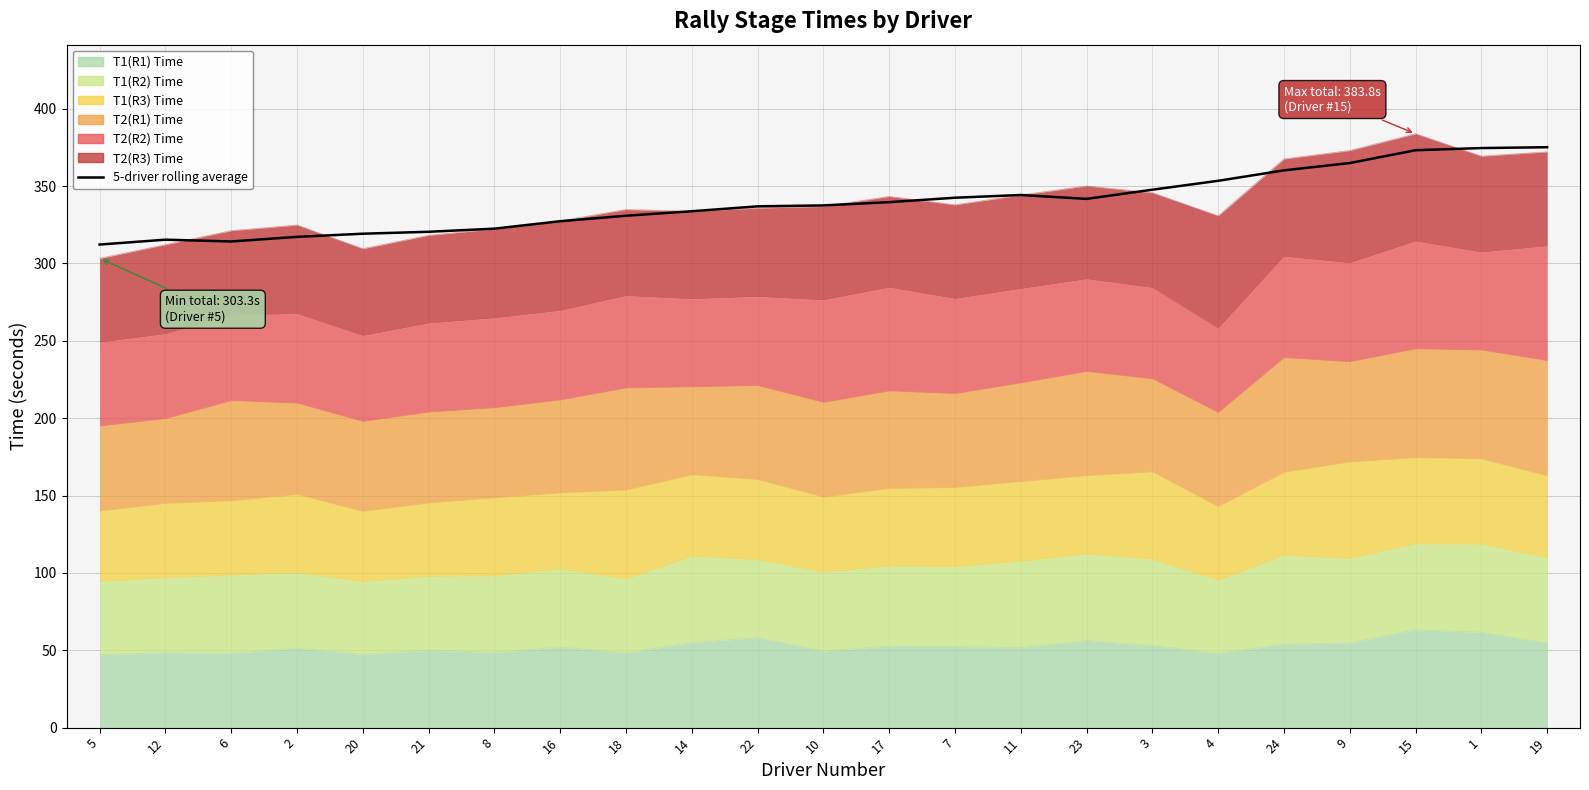

Count the number of values greater than 337.

12